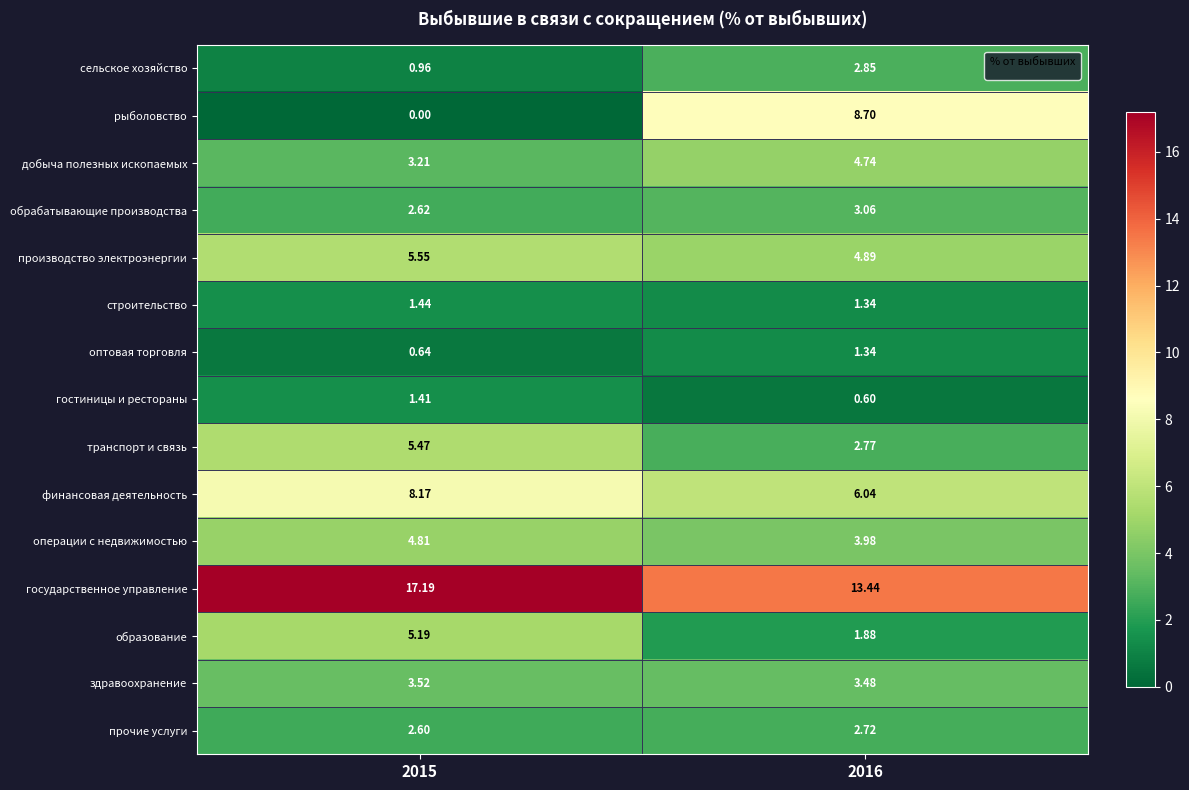

Which series has the widest spread of values?

рыболовство